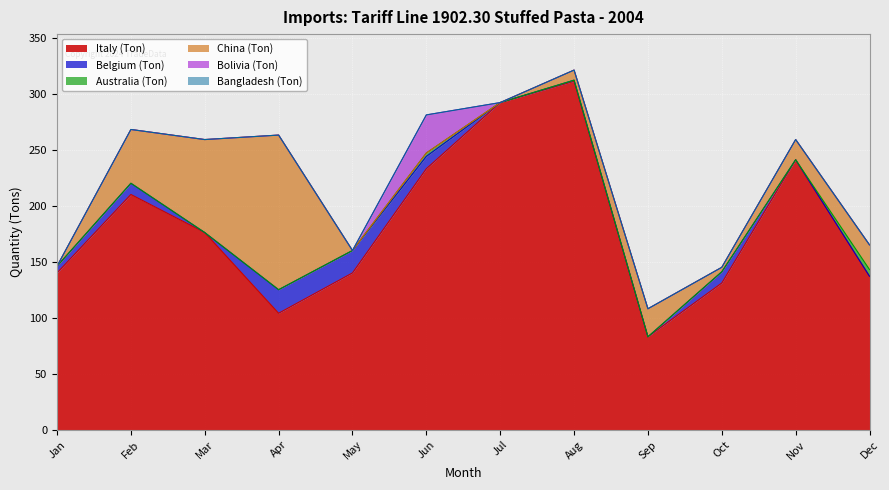

How many lines are shown in the chart?

6